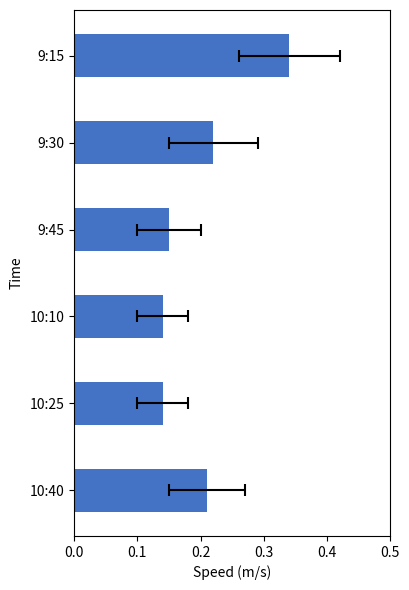

What is the difference between the maximum and minimum values?

0.2